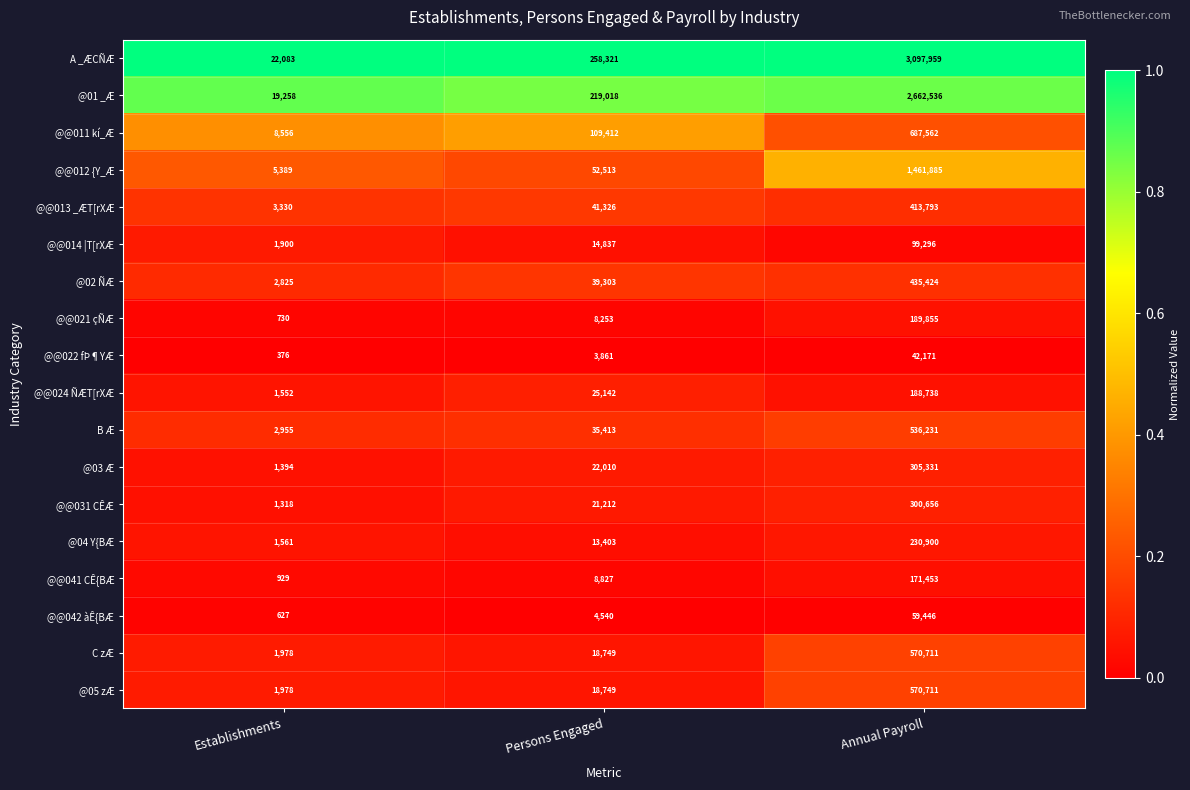

Where is @03 Æ nearest to the value 153362?

Persons Engaged